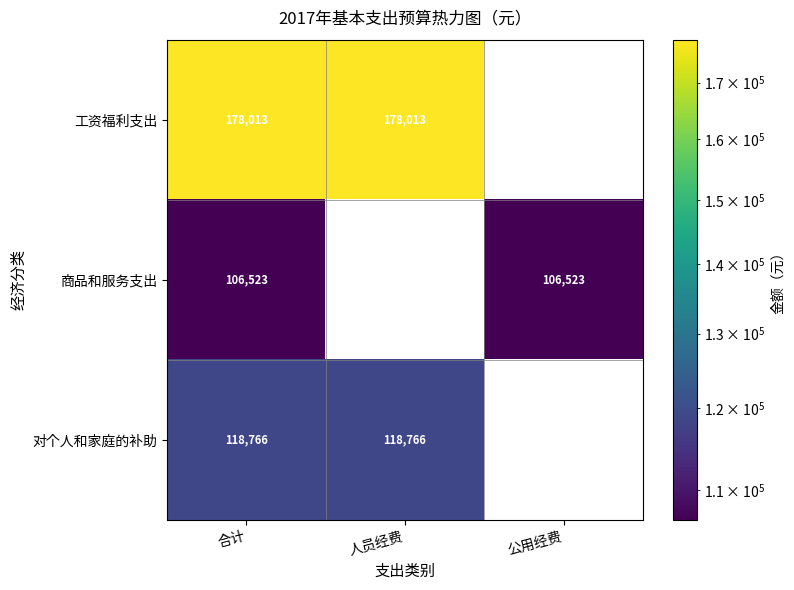

Count the 对个人和家庭的补助 values in the range 0 to 118766.

3